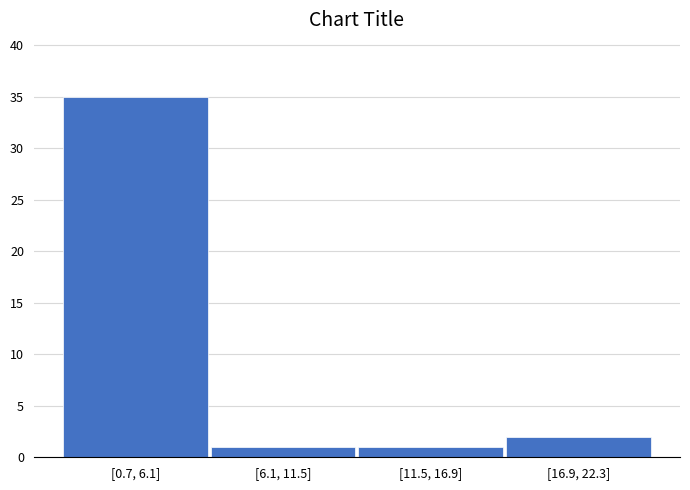

Reading left to right, list all the values displayed in this chart.

35	1	1	2